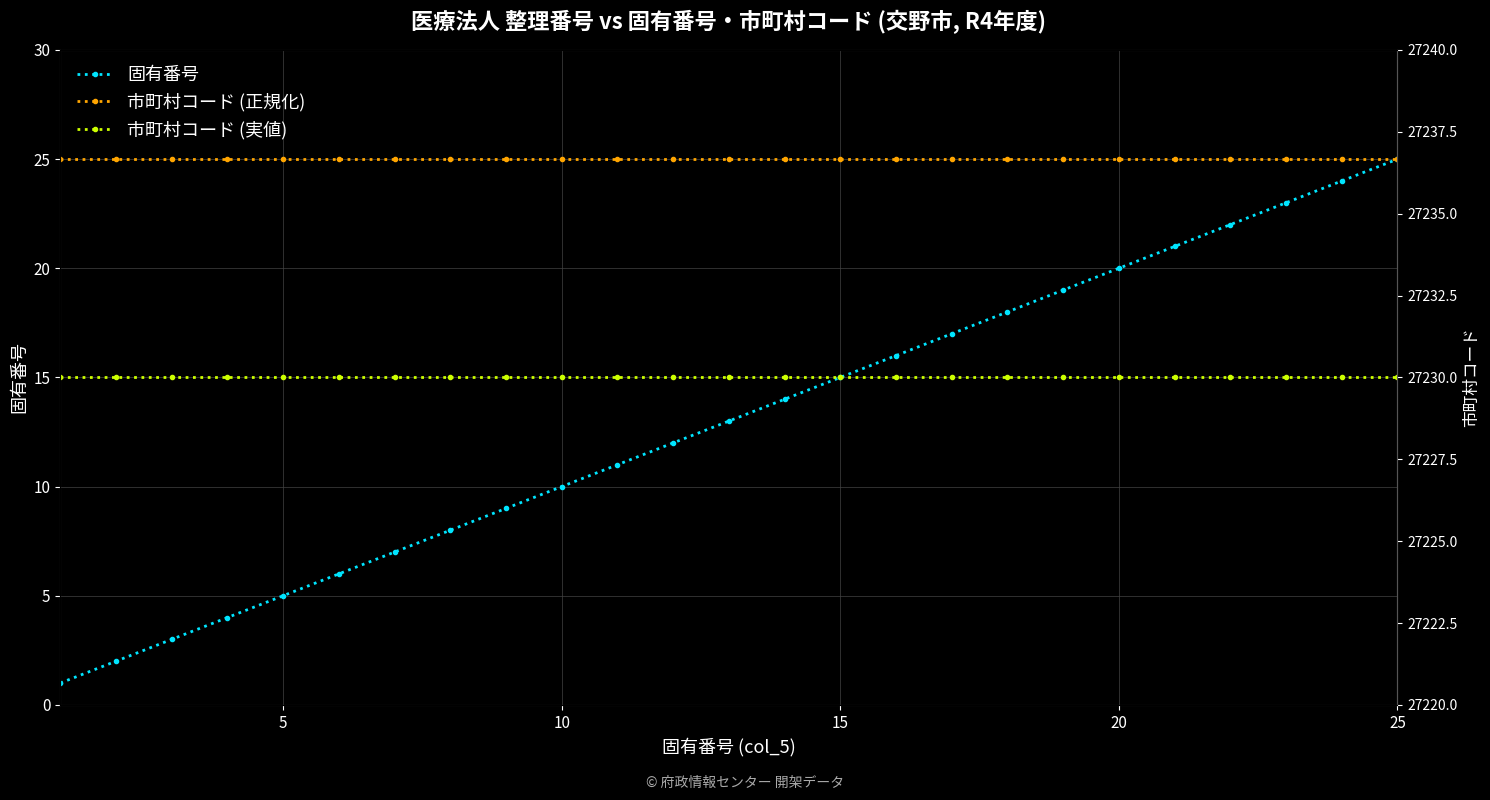

True or false: 市町村コード (正規化) and 市町村コード (実値) intersect in this chart.

False